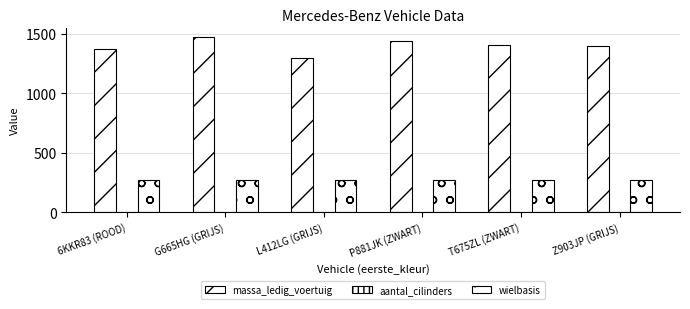

The wielbasis series shows 397 at G665HG (GRIJS). True or false?

False